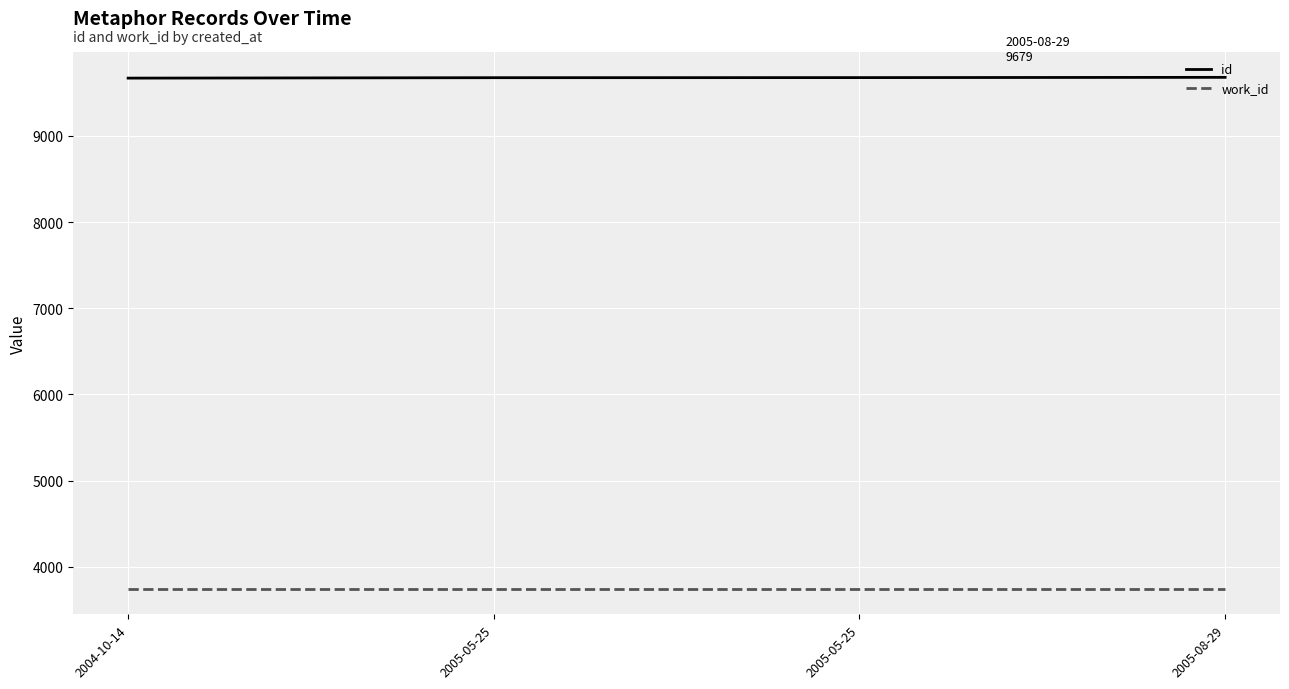

What is the sum of all work_id values?

14984